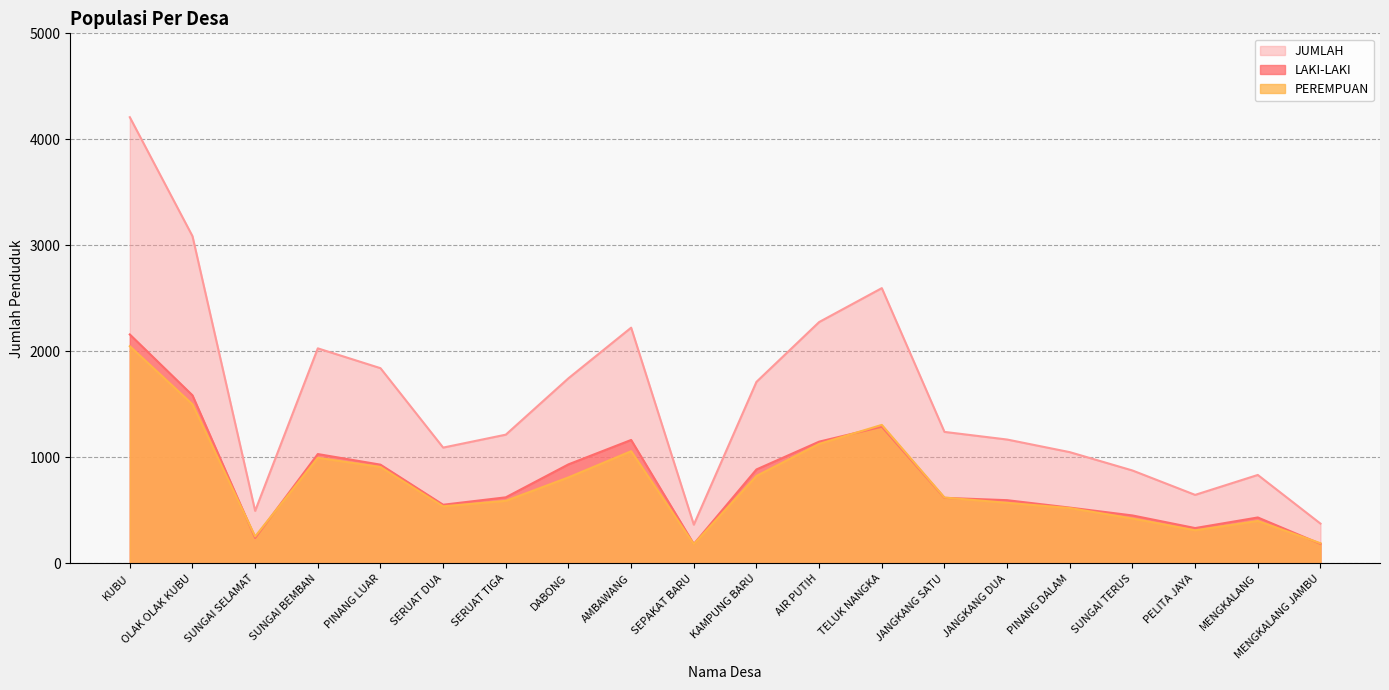

At which category is the sum across all series the highest?

KUBU